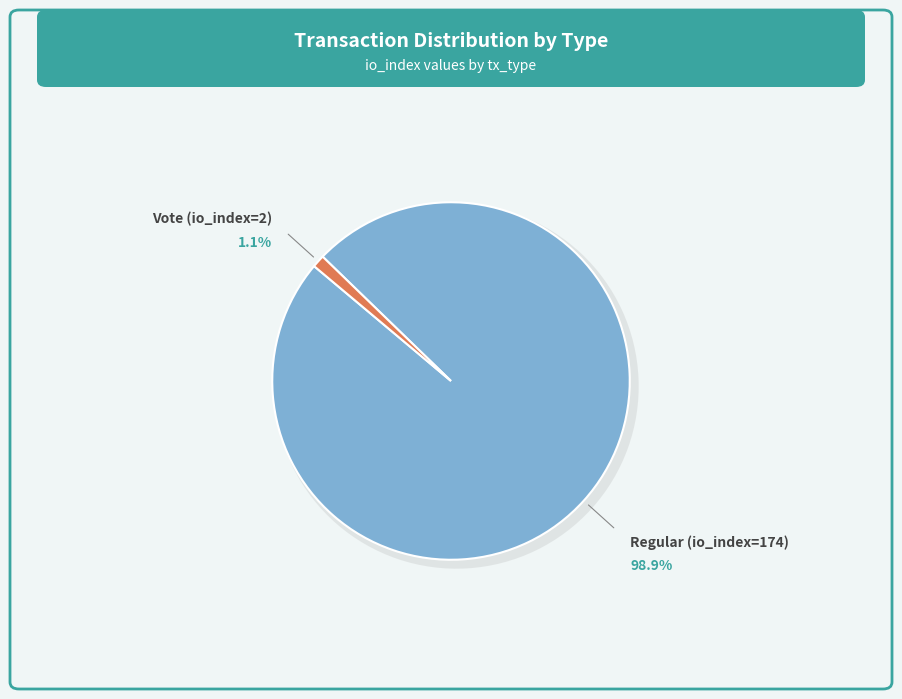

Count the number of slices in the pie.

2